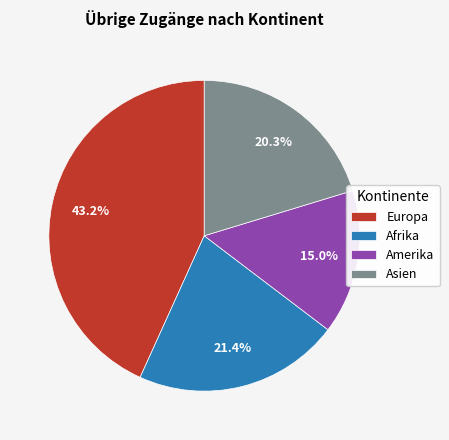

Between Amerika and Europa, which is larger?

Europa